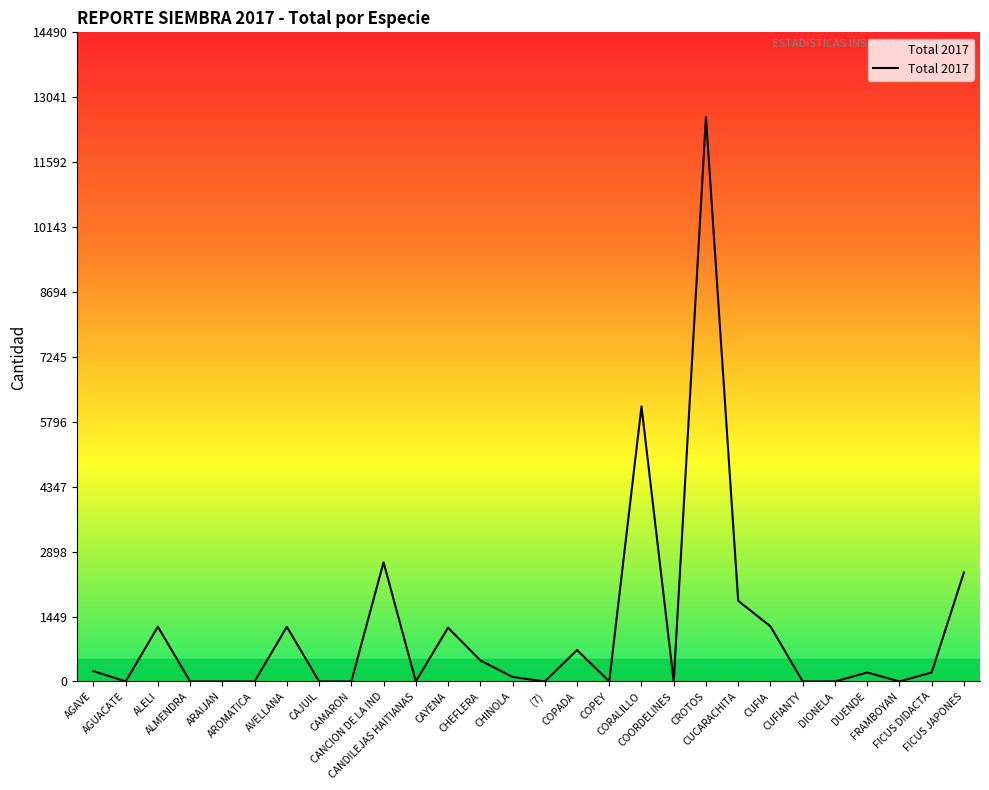

Is it true that the value at DIONELA is 0?

True